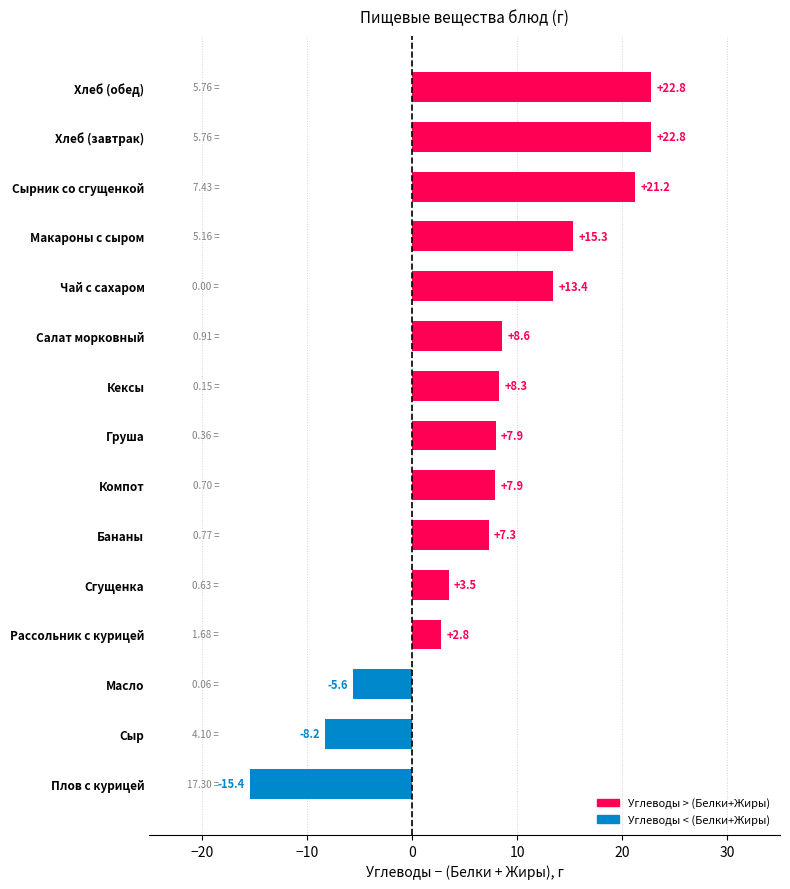

Between Груша and Масло, which is larger?

Груша